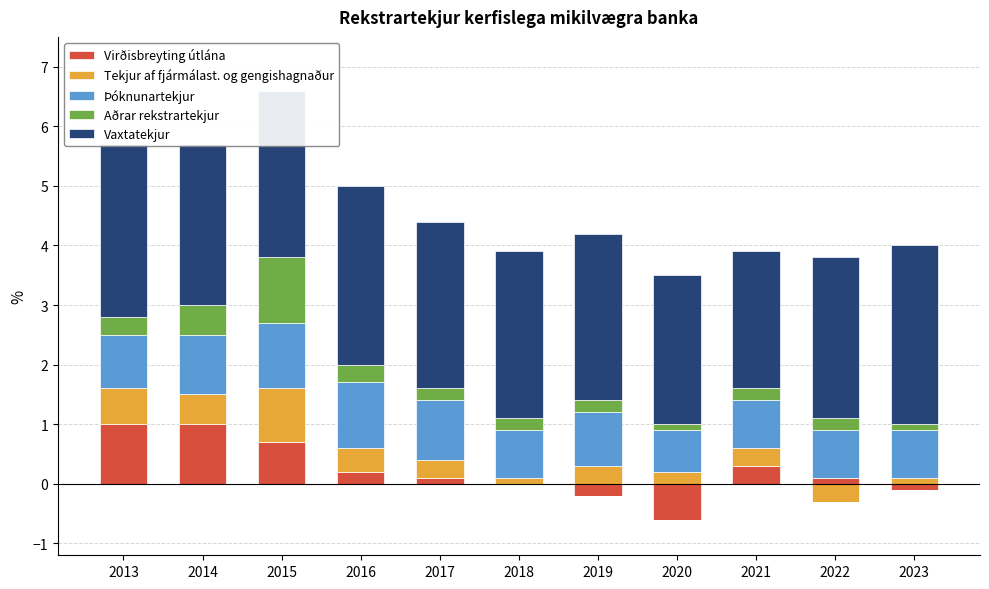

Between 2015 and 2020, which is larger?

2015